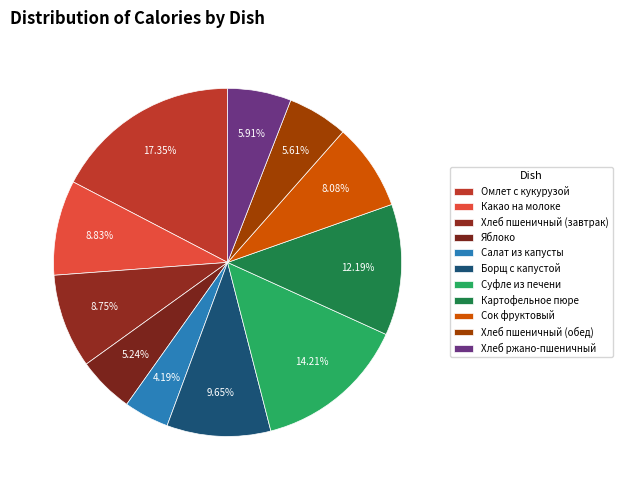

Count the number of slices in the pie.

11